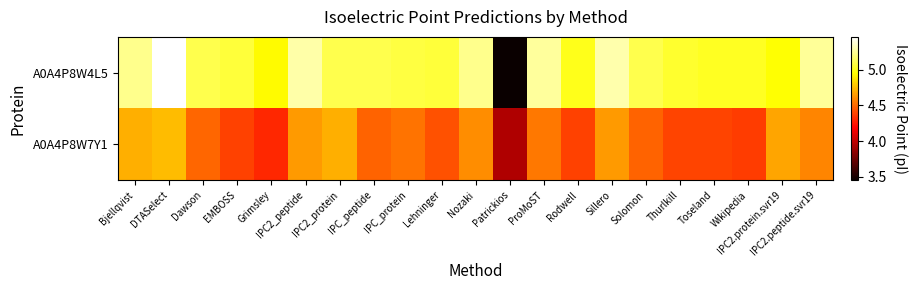

List the series in order of their peak value, highest first.

A0A4P8W4L5, A0A4P8W7Y1